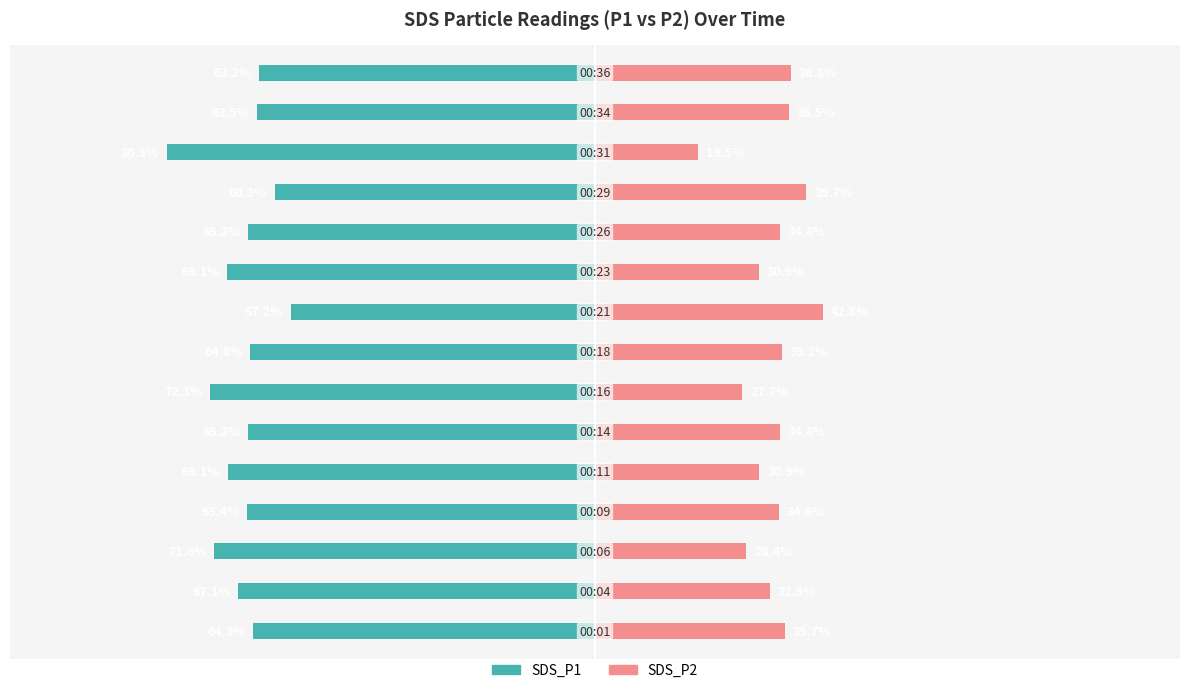

How many series are shown in this chart?

2